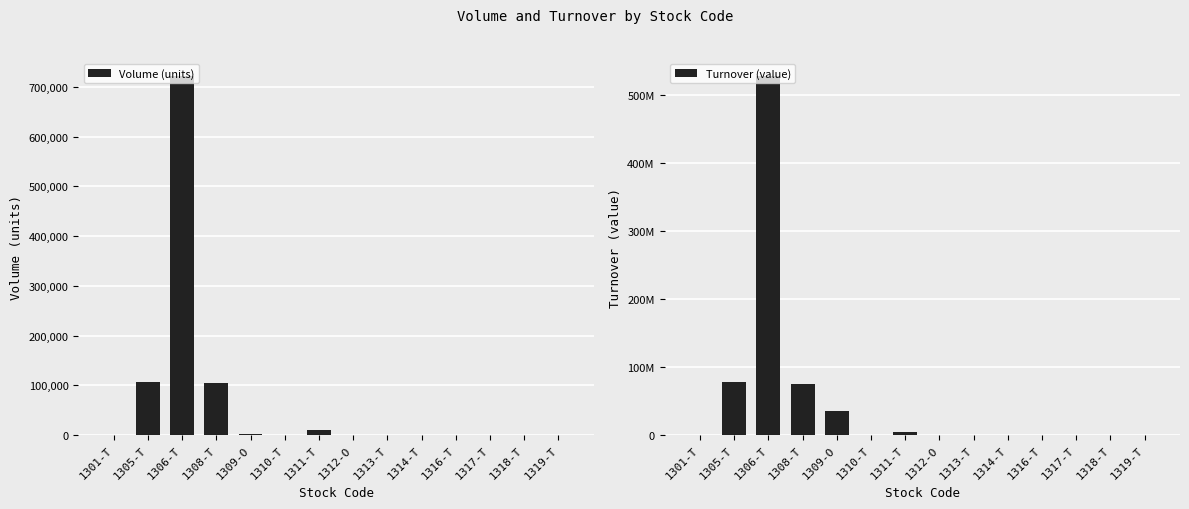

Reading right to left, transcribe all the data shown in this chart.

Volume (units): 1319-T=1000	1318-T=10	1317-T=0	1316-T=10	1314-T=200	1313-T=80	1312-O=0	1311-T=10140	1310-T=630	1309-O=2153	1308-T=104400	1306-T=722230	1305-T=106250	1301-T=0
Turnover (value): 1319-T=133000	1318-T=8360	1317-T=0	1316-T=4800	1314-T=106600	1313-T=130480	1312-O=0	1311-T=3818430	1310-T=232230	1309-O=35499300	1308-T=75266100	1306-T=528483340	1305-T=78025300	1301-T=0